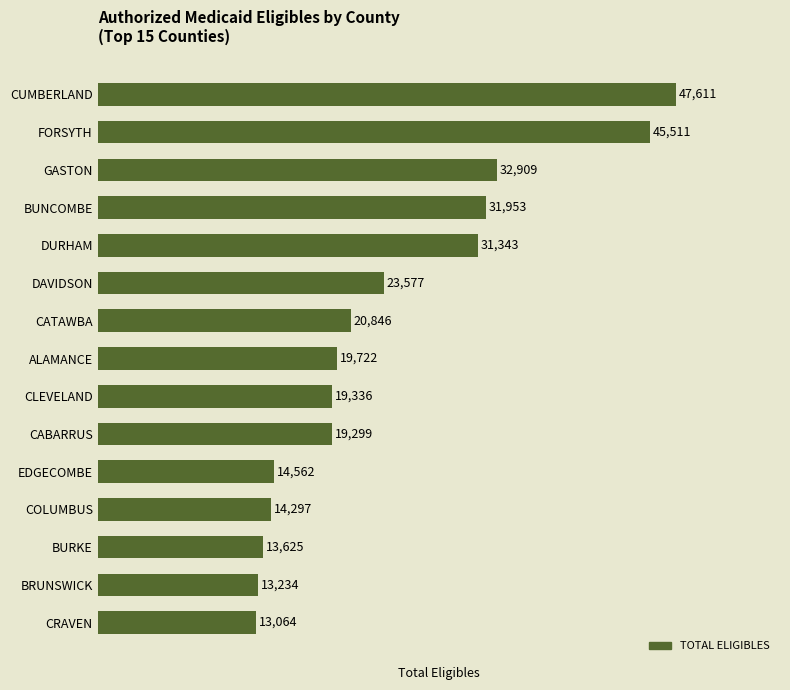

Reading bottom to top, list all the values displayed in this chart.

CRAVEN=13064	BRUNSWICK=13234	BURKE=13625	COLUMBUS=14297	EDGECOMBE=14562	CABARRUS=19299	CLEVELAND=19336	ALAMANCE=19722	CATAWBA=20846	DAVIDSON=23577	DURHAM=31343	BUNCOMBE=31953	GASTON=32909	FORSYTH=45511	CUMBERLAND=47611